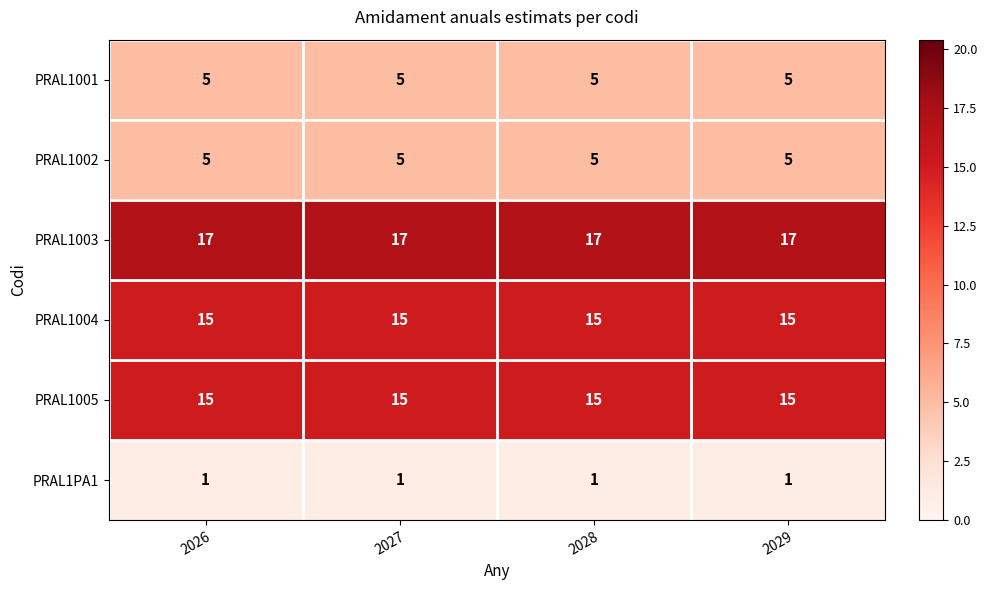

Is it true that PRAL1001 equals 5 at 2027?

True